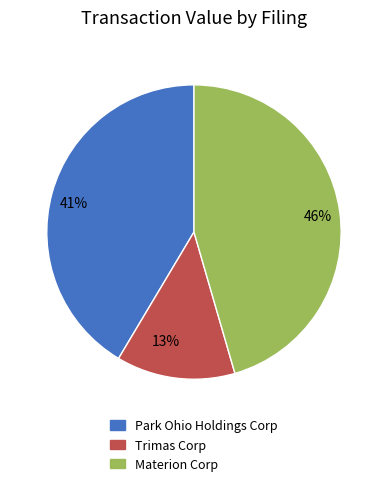

To the nearest percent, what is the average slice percentage?

33%